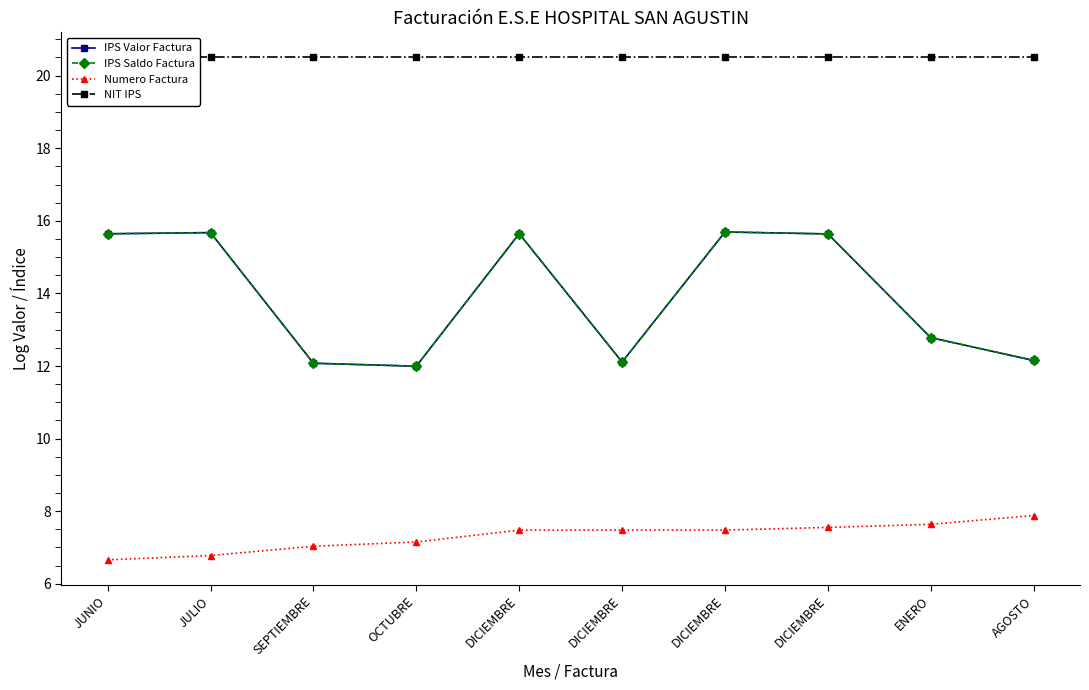

What is the label of the 9th point from the left?

ENERO